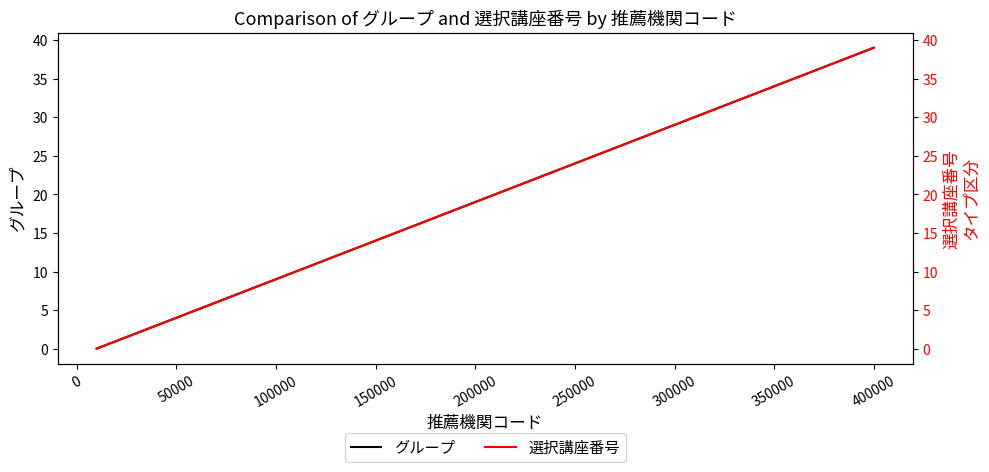

What are all the series names shown in the legend?

グループ, 選択講座番号